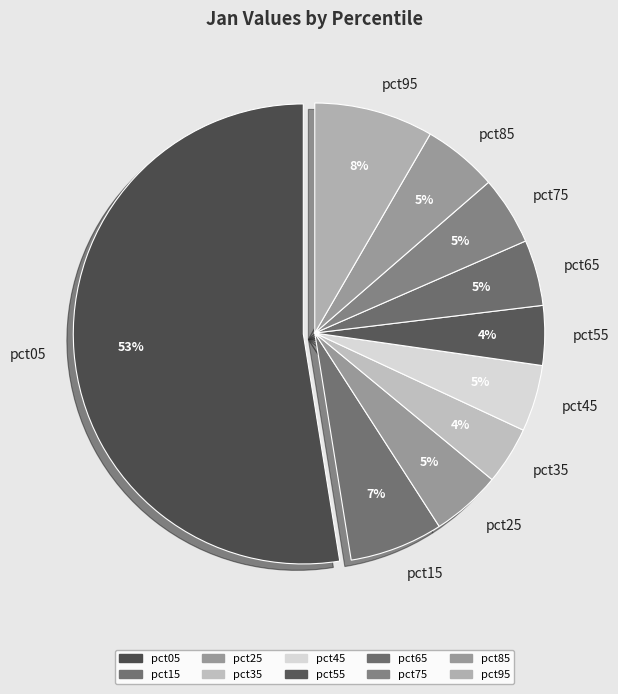

True or false: pct65 accounts for 5% of the total.

True